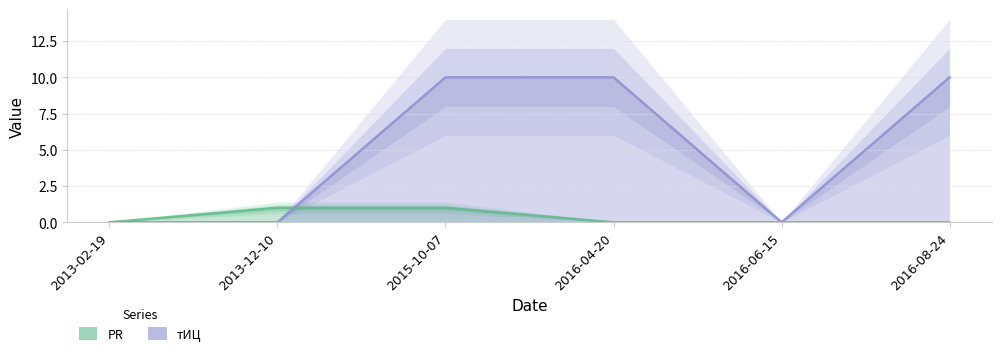

After their last crossing, which series has the higher values: tITs or PR?

tITs